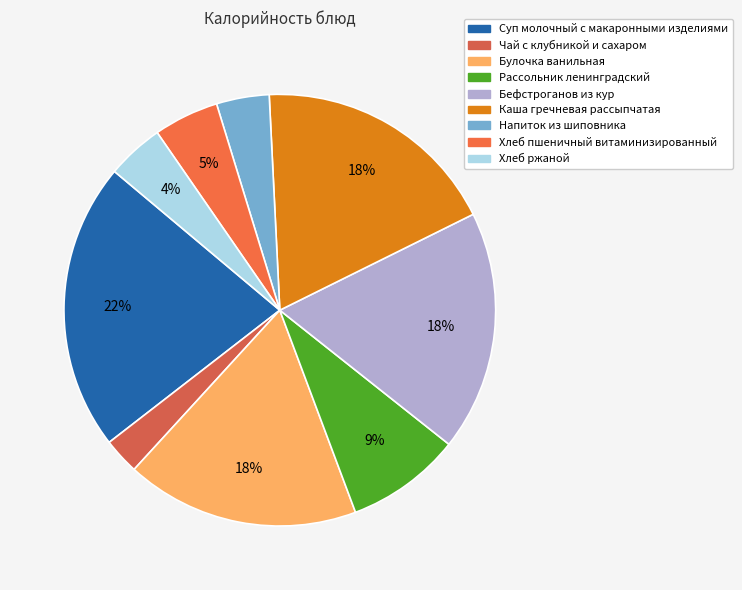

How many slices are in this pie chart?

9